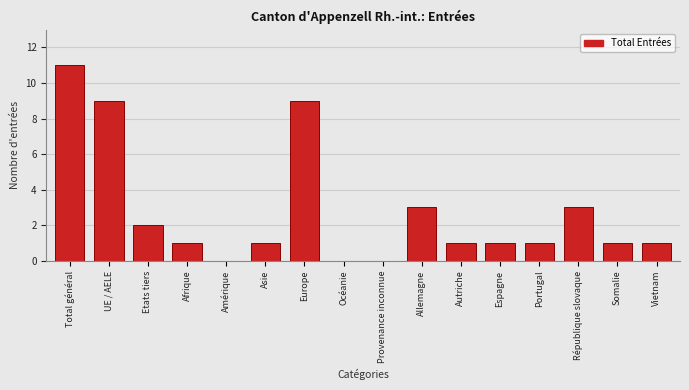

Reading left to right, what are all the values shown in this chart?

Total général=11	UE / AELE=9	Etats tiers=2	Afrique=1	Amérique=0	Asie=1	Europe=9	Océanie=0	Provenance inconnue=0	Allemagne=3	Autriche=1	Espagne=1	Portugal=1	République slovaque=3	Somalie=1	Vietnam=1